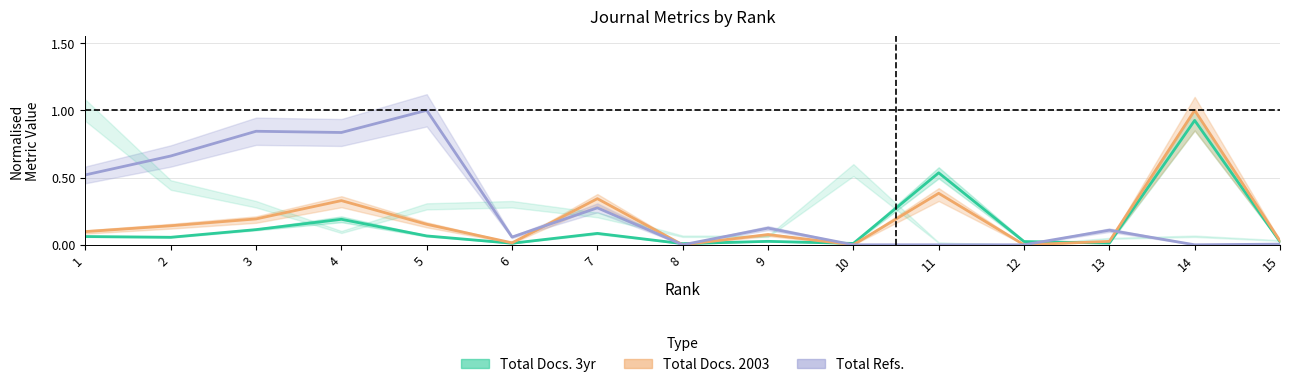

Does the chart display data point markers on the line(s)?

No